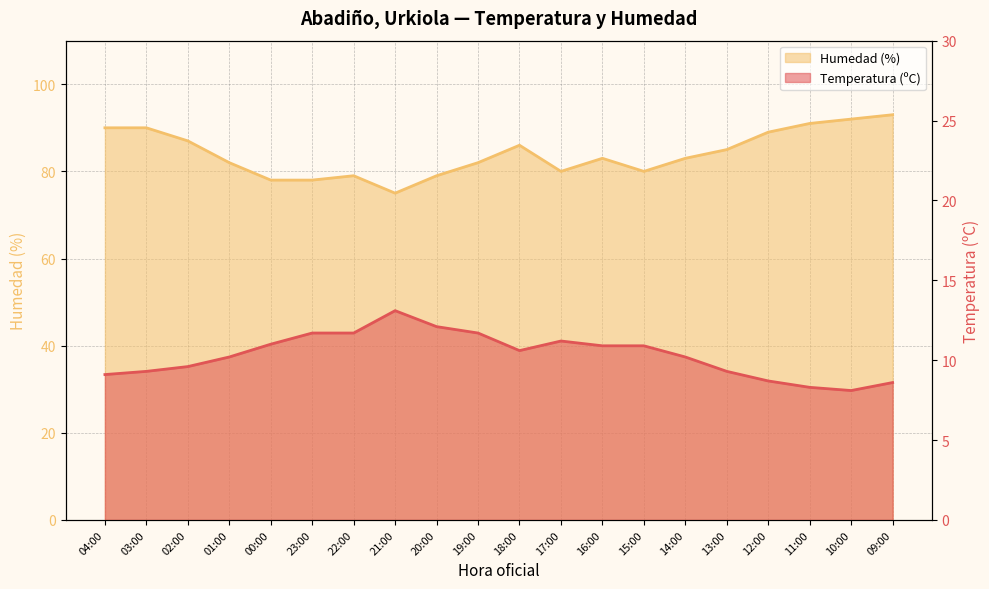

Which series has the largest total across all categories?

Humedad (%)